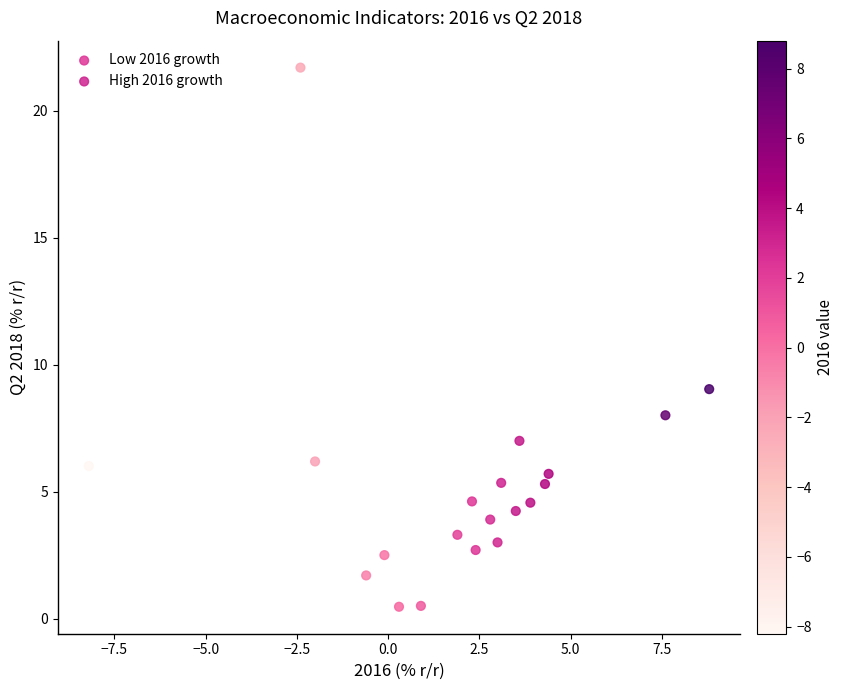

Which series contains the lowest Y value?

Low 2016 growth